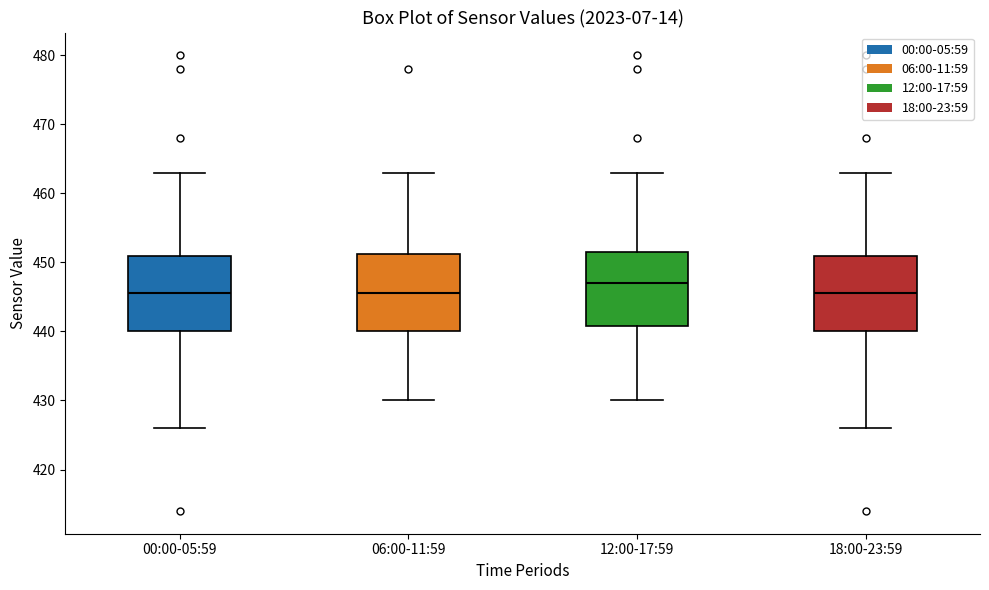

Reading left to right, transcribe this box plot: for each box, give where its median line is, the range the box spans, and where its two whiskers end, as read against the y-axis. The values are not printed on the chart, so give them approximately, as read against the axis.

00:00-05:59: median 446, box 440 to 451, whiskers 426 to 463
06:00-11:59: median 446, box 440 to 451, whiskers 430 to 463
12:00-17:59: median 447, box 441 to 452, whiskers 430 to 463
18:00-23:59: median 446, box 440 to 451, whiskers 426 to 463